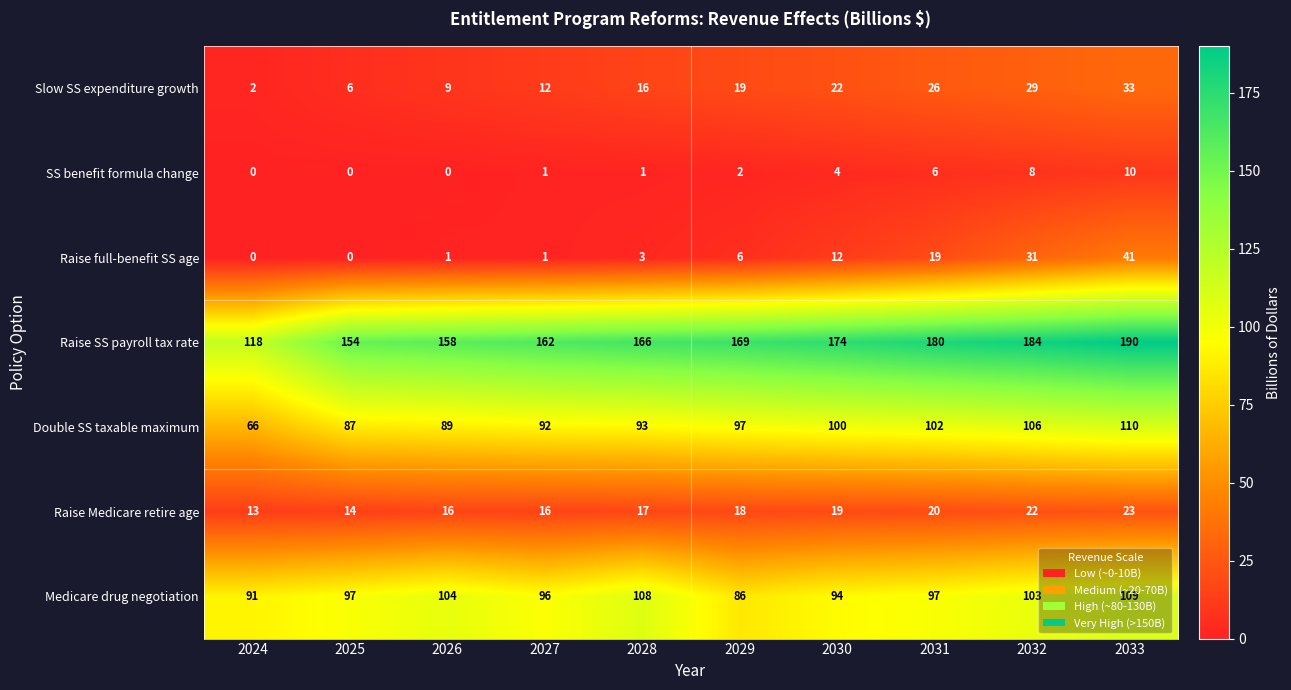

Which series has the widest spread of values?

Raise SS payroll tax rate